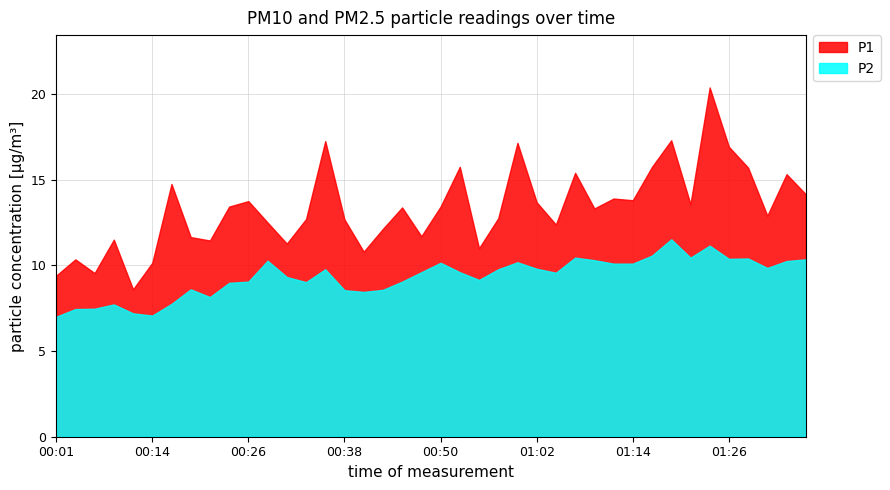

Which series changed the most between 00:18 and 01:29?

P1